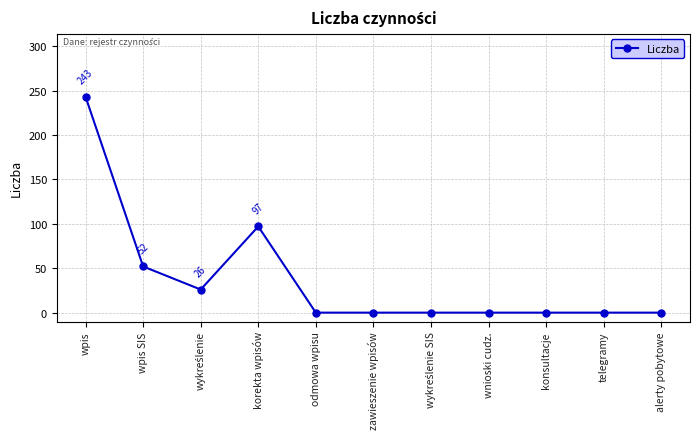

At which label is the value closest to 121?

korekta wpisów